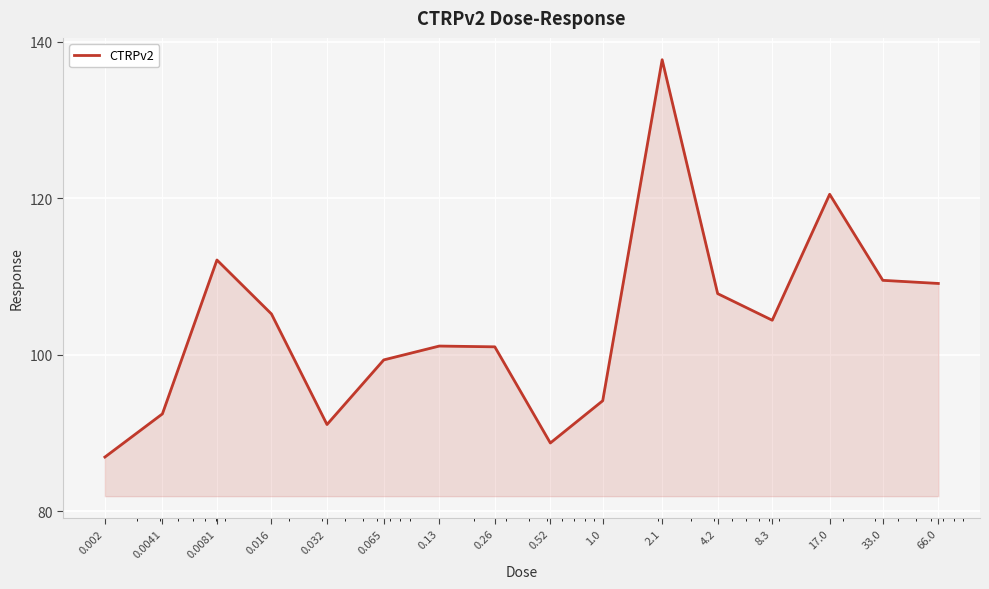

What is the average value?

103.8